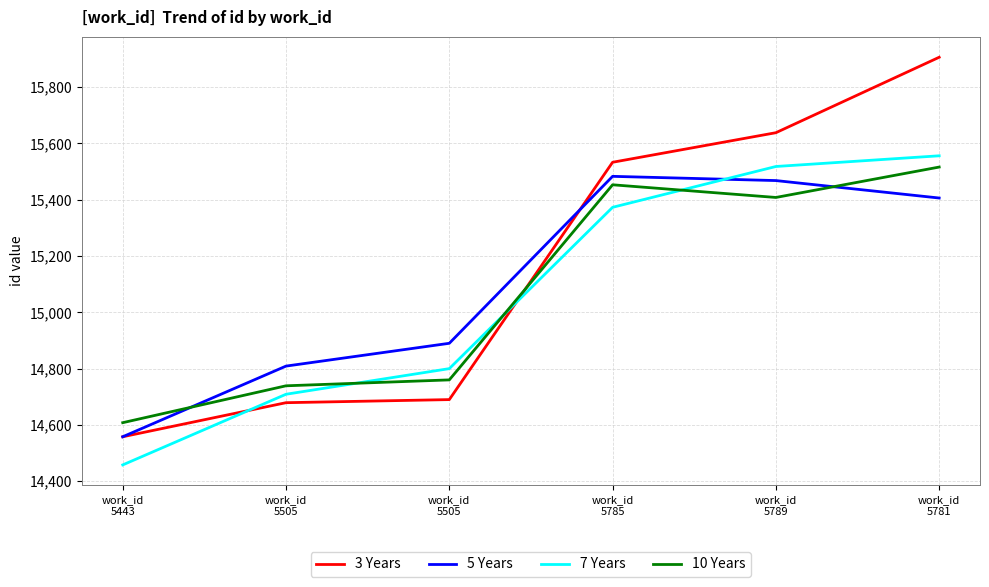

Does the chart display data point markers on the line(s)?

No